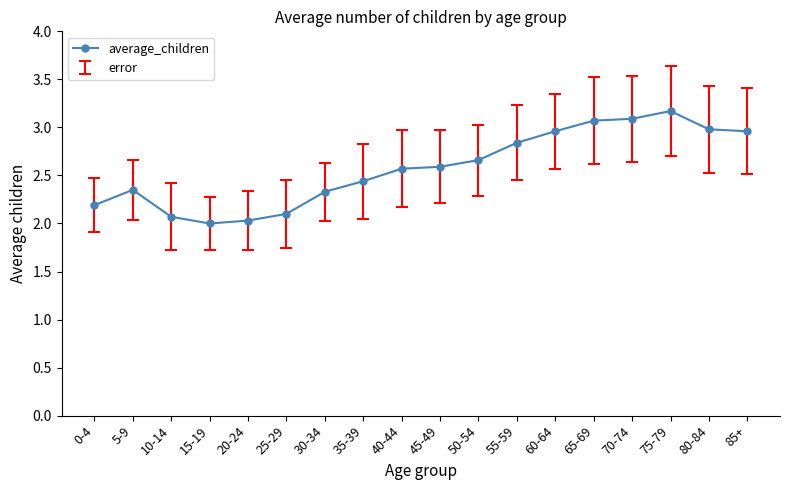

What is the label of the 6th point from the left?

25-29